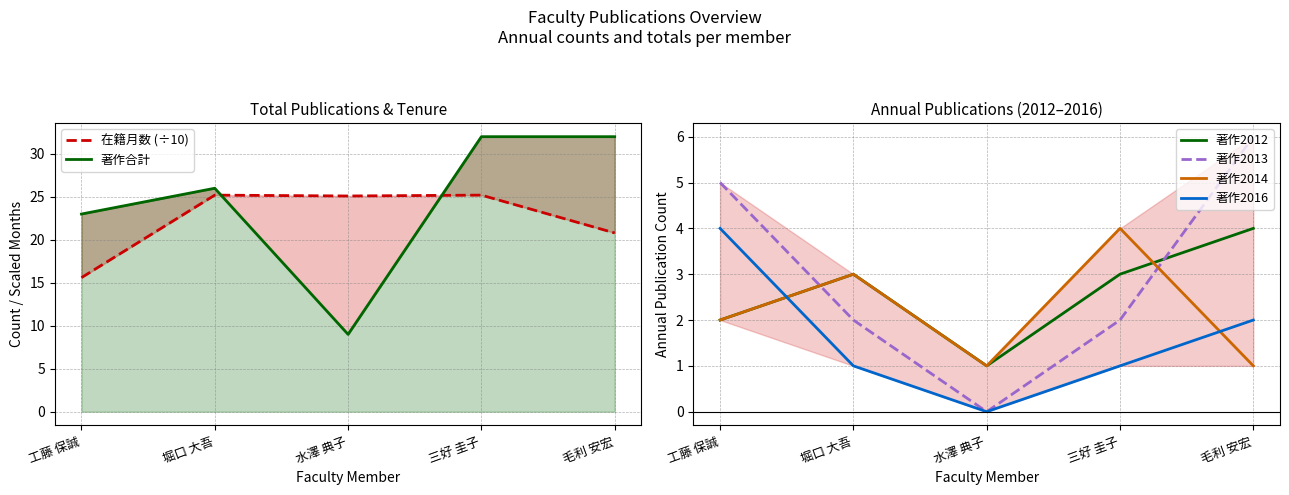

Which series has the largest range (max minus min)?

著作合計